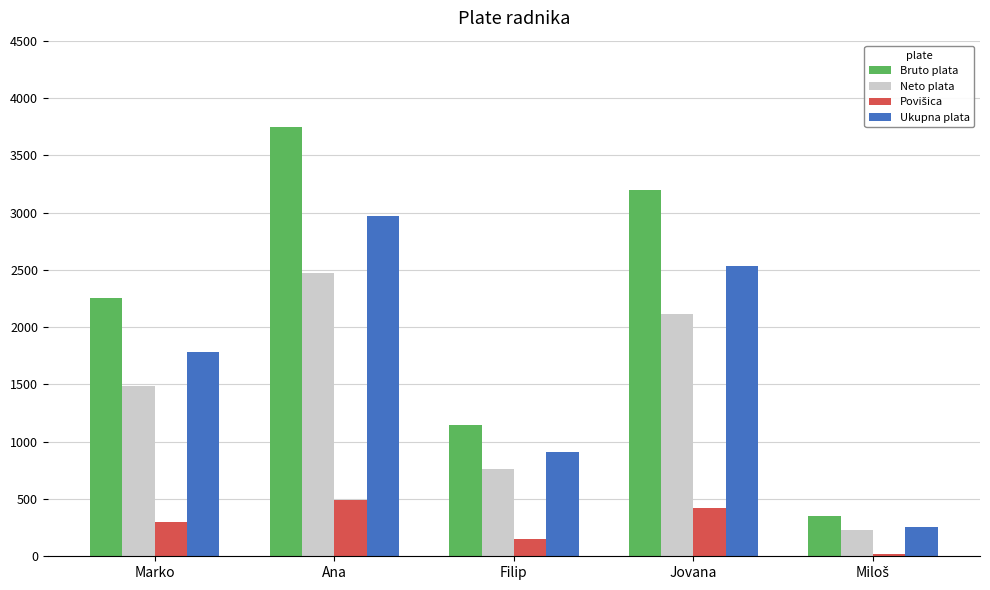

What is the label of the 2nd bar from the left?

Ana